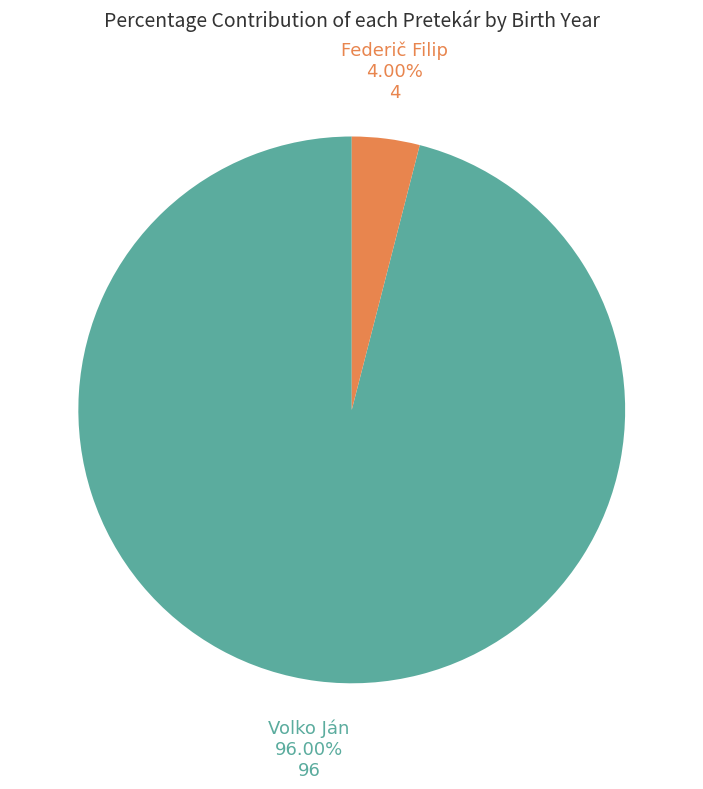

Is there a majority slice in this chart?

Yes